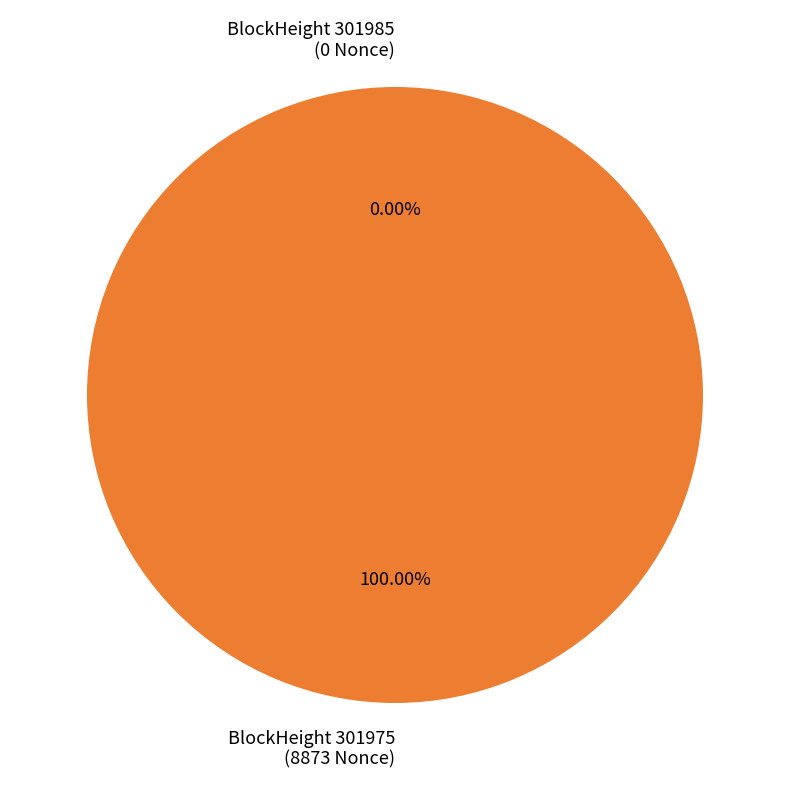

The 301985 slice represents 1% of the pie. True or false?

False